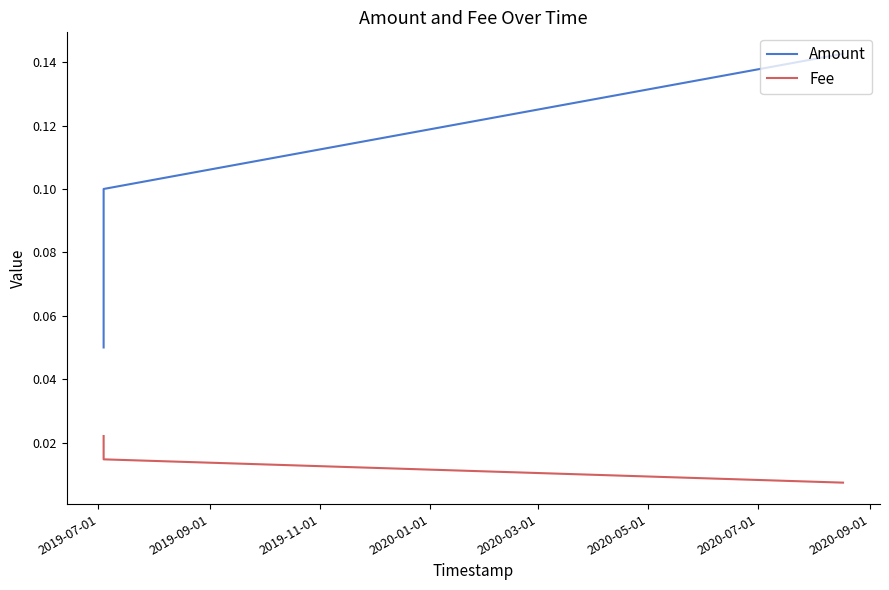

Count the Fee values in the range 0 to 1.

3